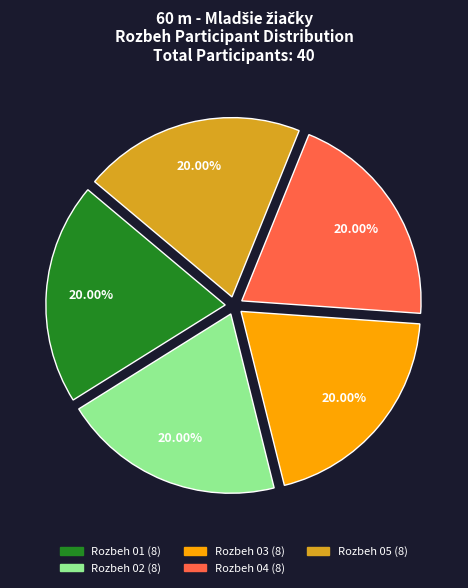

Do Rozbeh 02 and Rozbeh 03 together represent more than half of the pie?

No